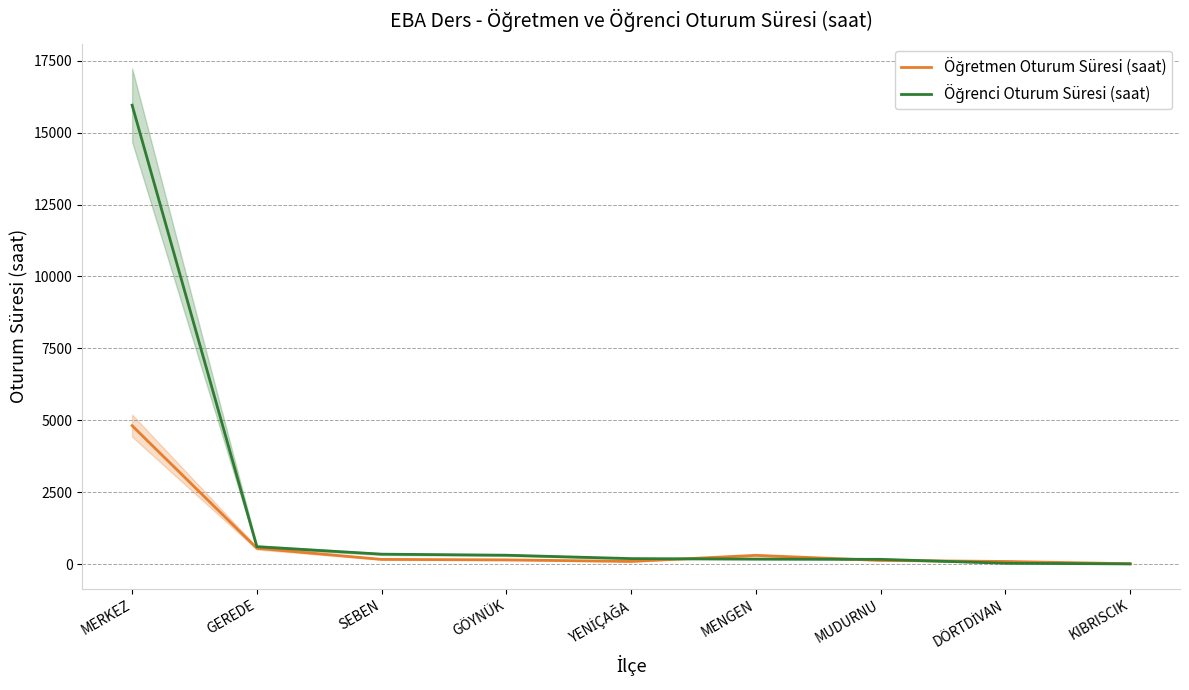

What position from the left is YENİÇAĞA?

5